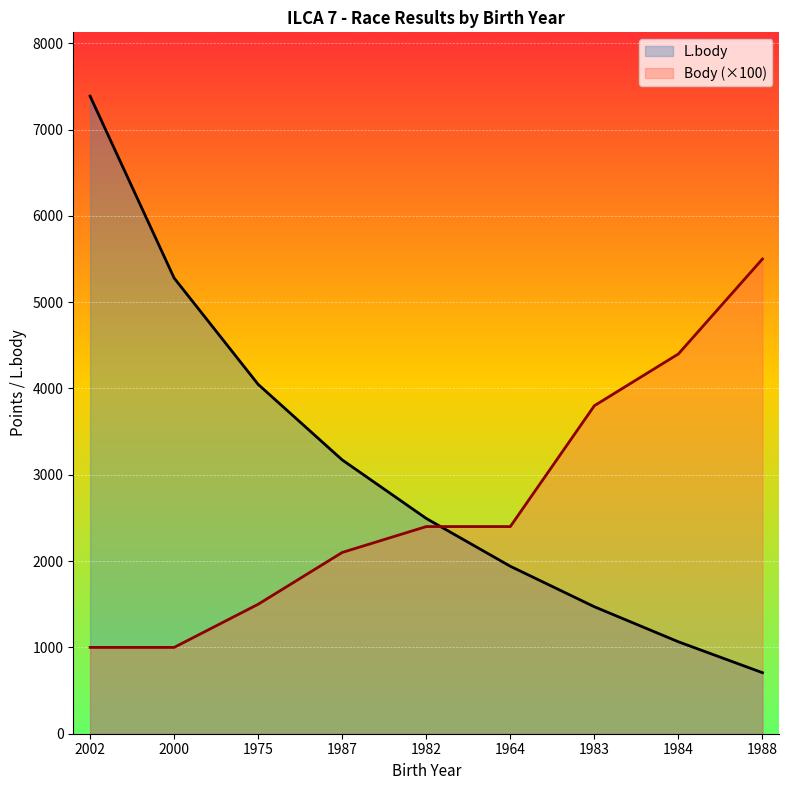

Reading right to left, transcribe all the data shown in this chart.

L.body: 707	1065	1471	1940	2494	3172	4047	5279	7387
Body: 5500	4400	3800	2400	2400	2100	1500	1000	1000